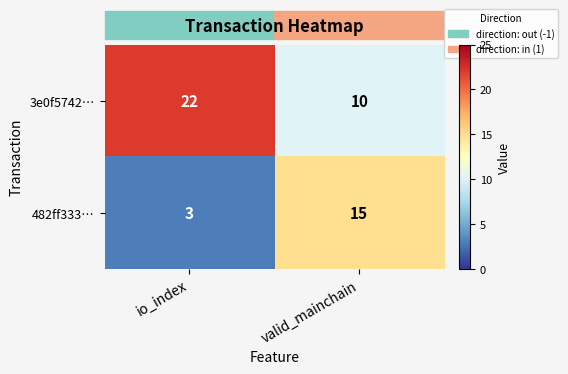

What is the maximum value shown in the chart?

22